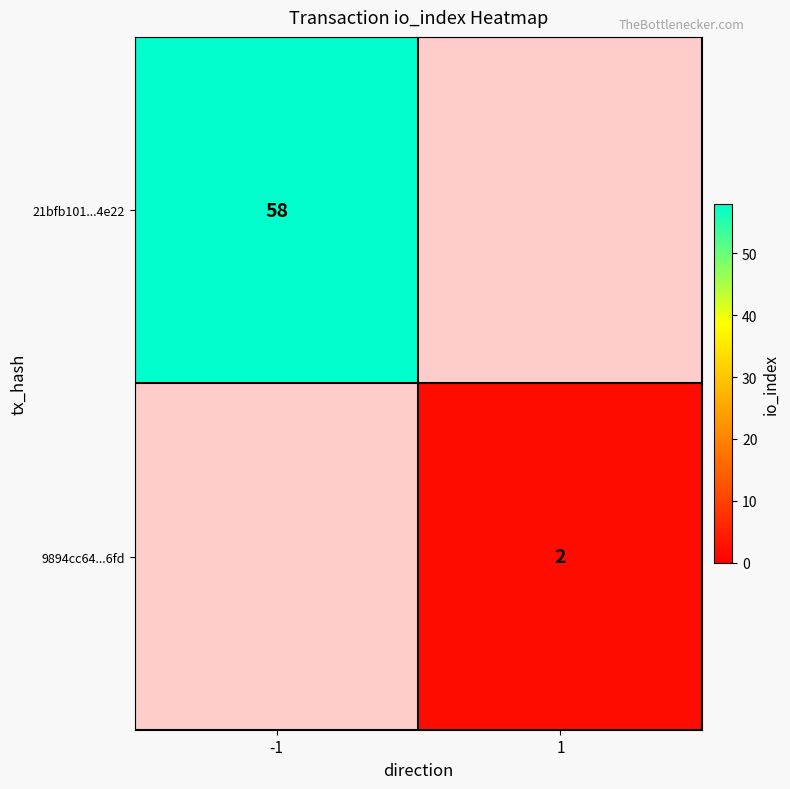

Is it true that 21bfb101...4e22 equals 94 at -1?

False